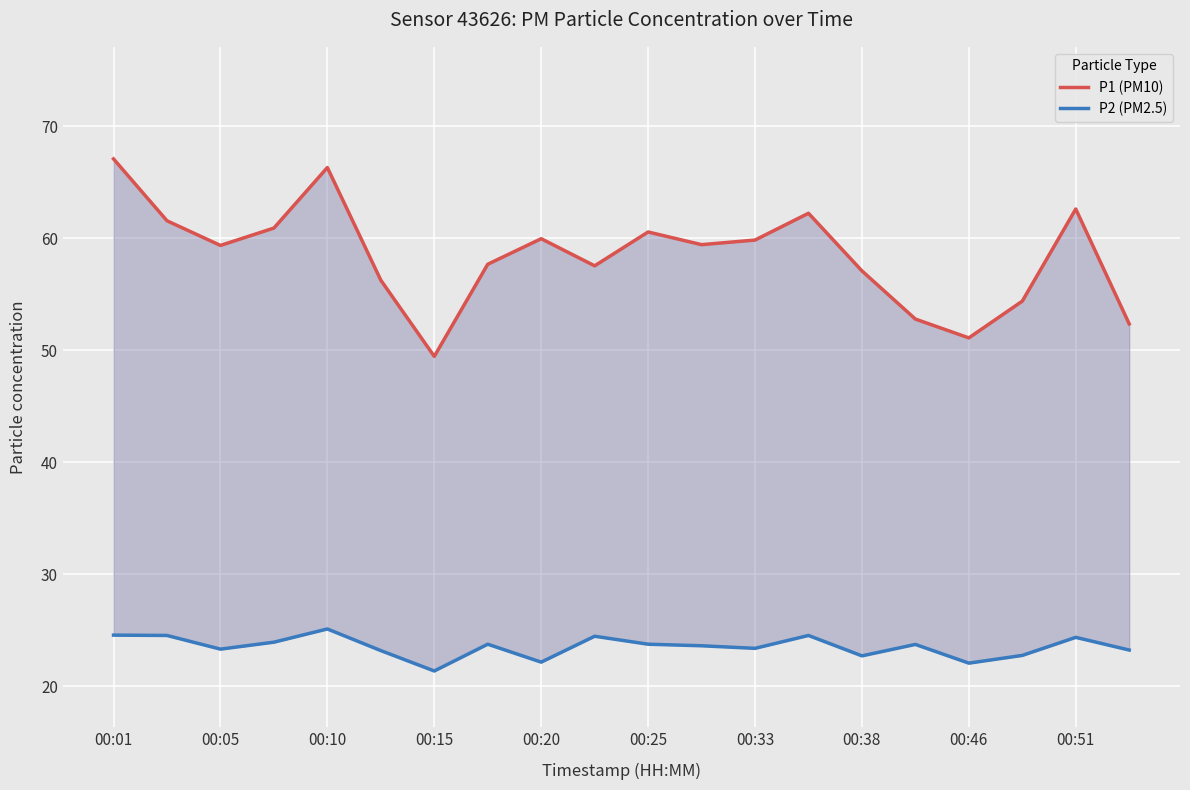

Which has a higher value, 00:38 or 00:51?

00:51